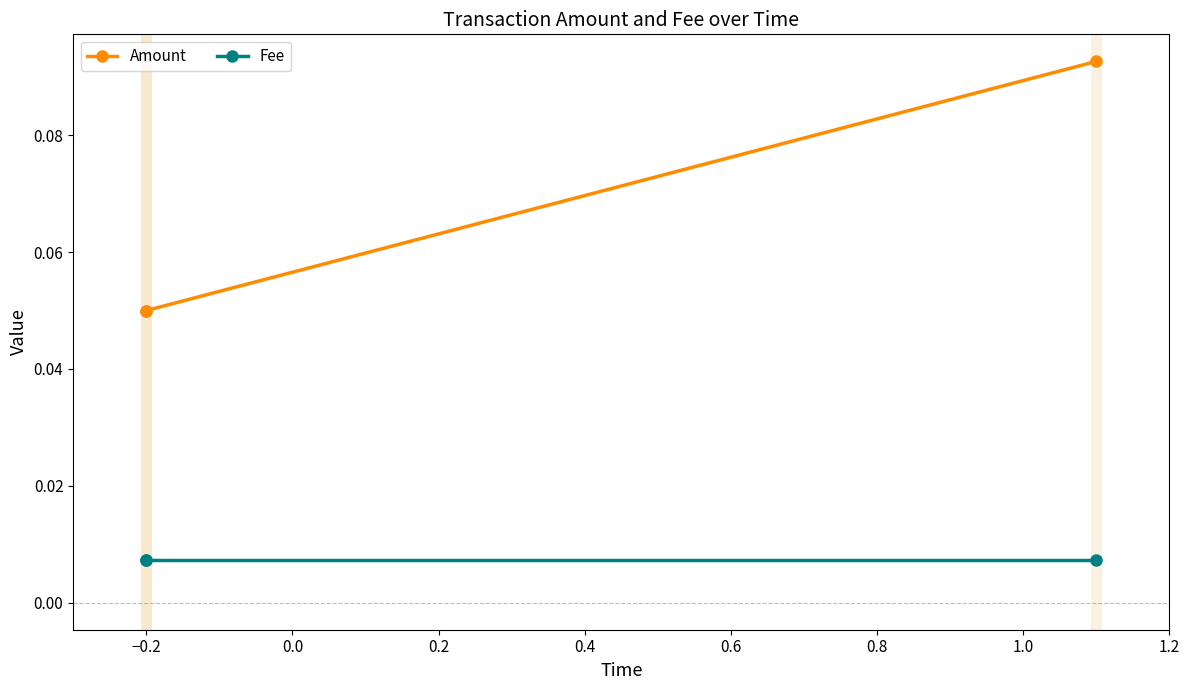

Which series changed the most between −0.2 and 0.0?

Amount